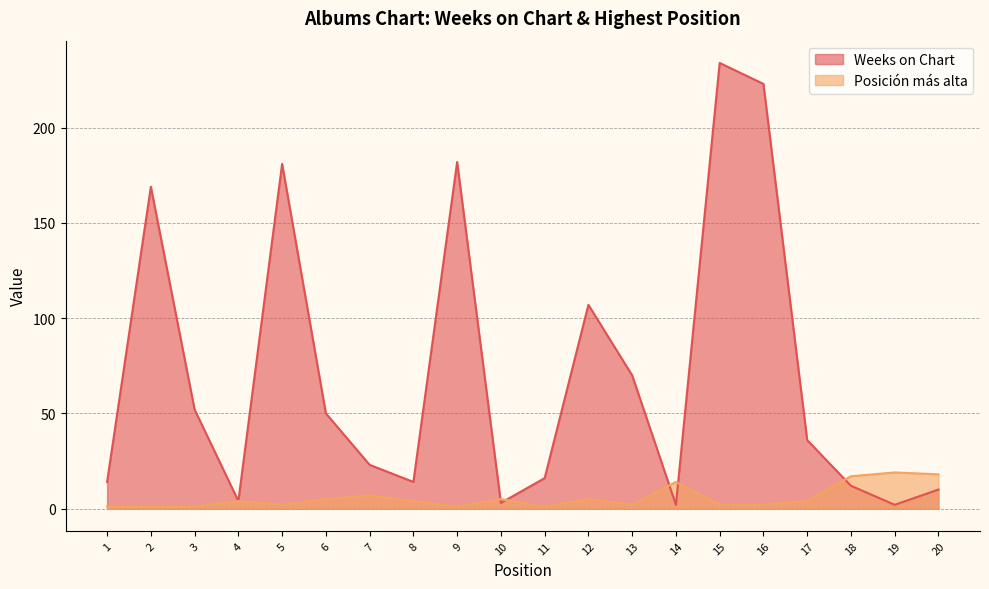

Where is the first local minimum for Posición más alta?

5